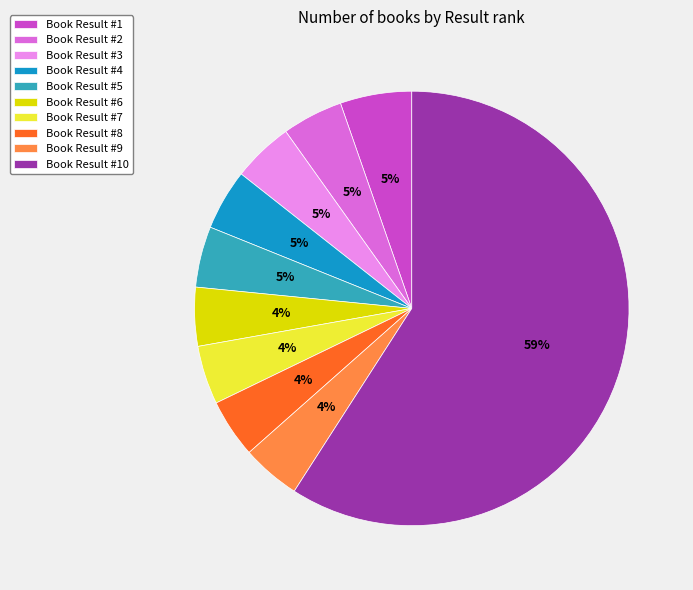

To the nearest percent, what is the difference between the largest and smallest slice percentages?

55%